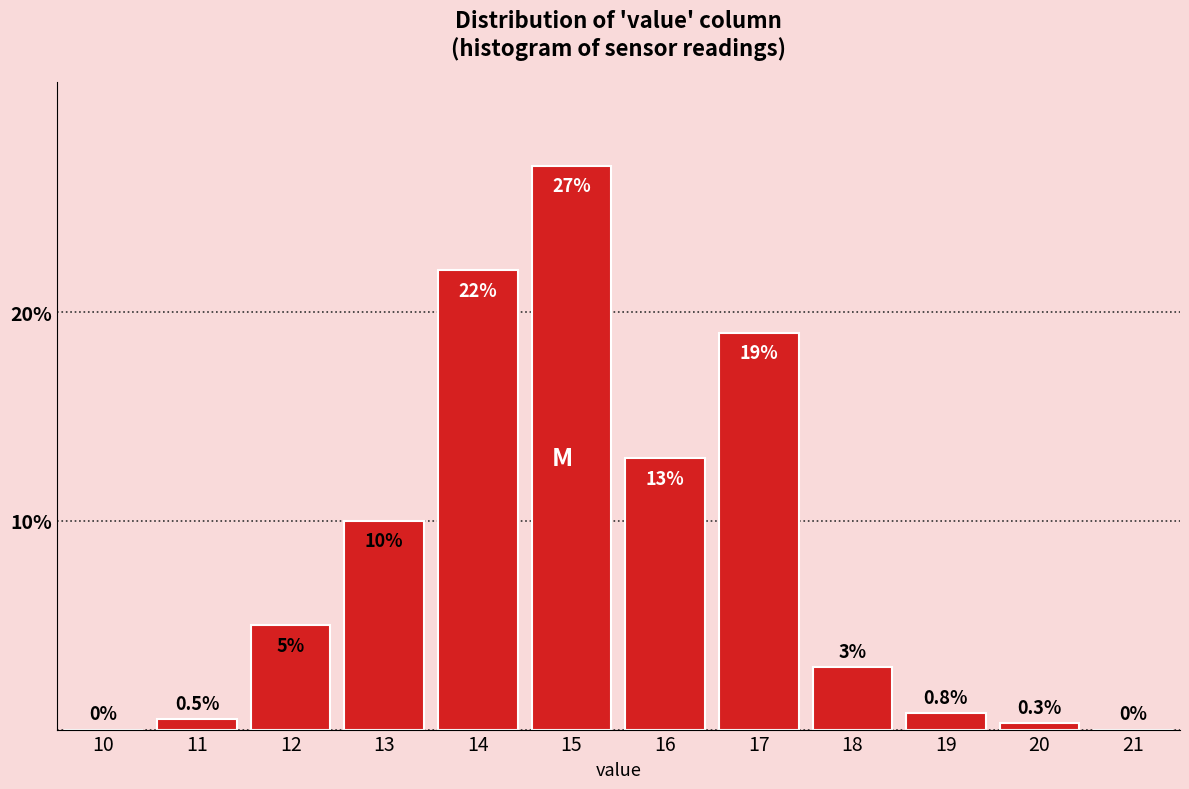

Reading left to right, extract all data points from this chart.

10=0.0	11=0.5	12=5.0	13=10.0	14=22.0	15=27.0	16=13.0	17=19.0	18=3.0	19=0.8	20=0.3